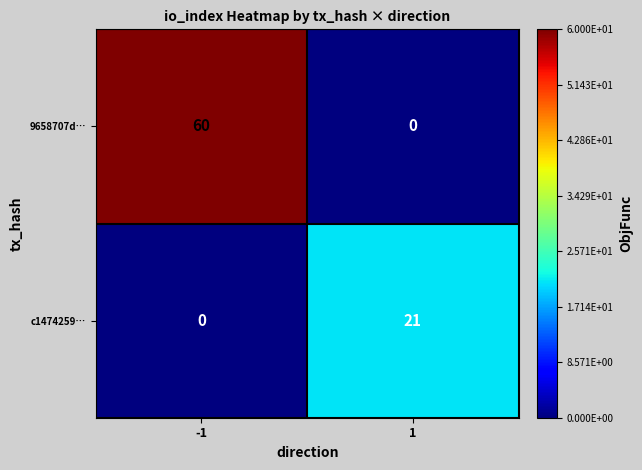

Rank the series by their average value, from highest to lowest.

9658707d…, c1474259…